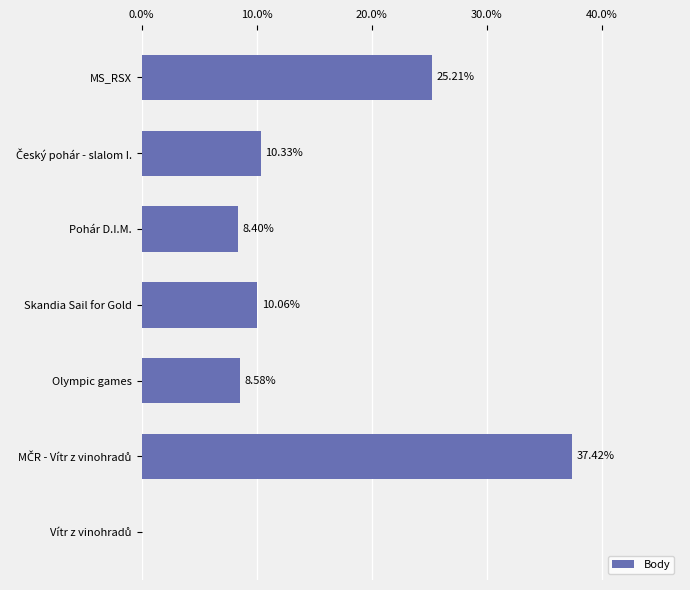

Are the bars horizontal?

Yes